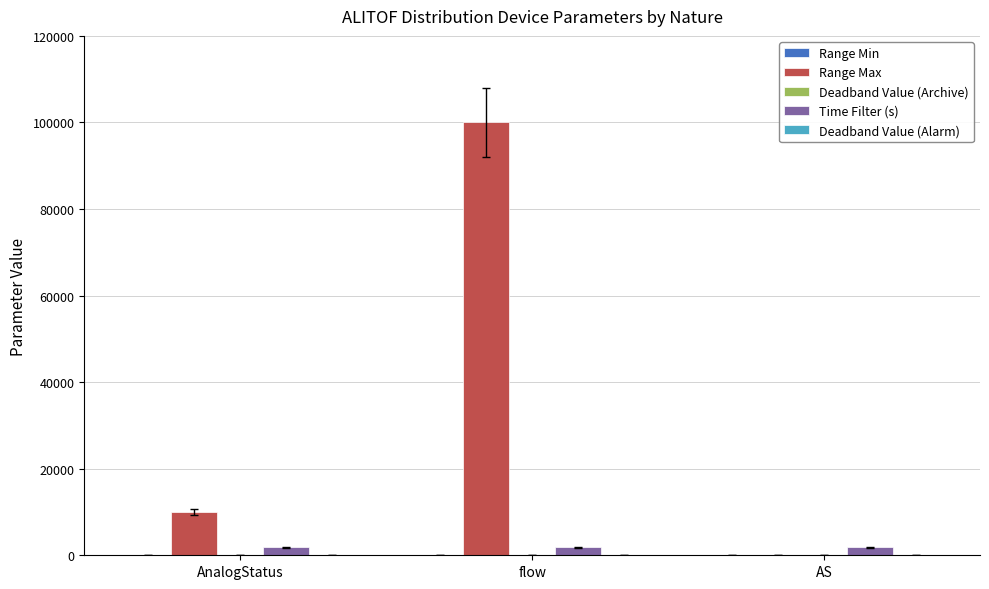

What is the sum of all Time Filter (s) values?

5400.0